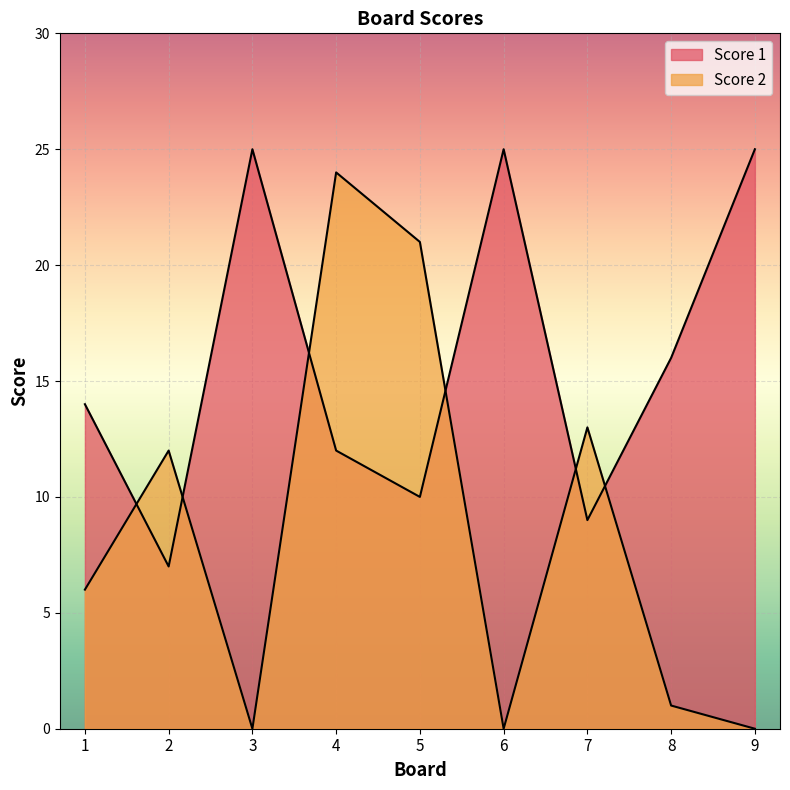

What is the value of the Score 1 point at the 6th from the left?

25